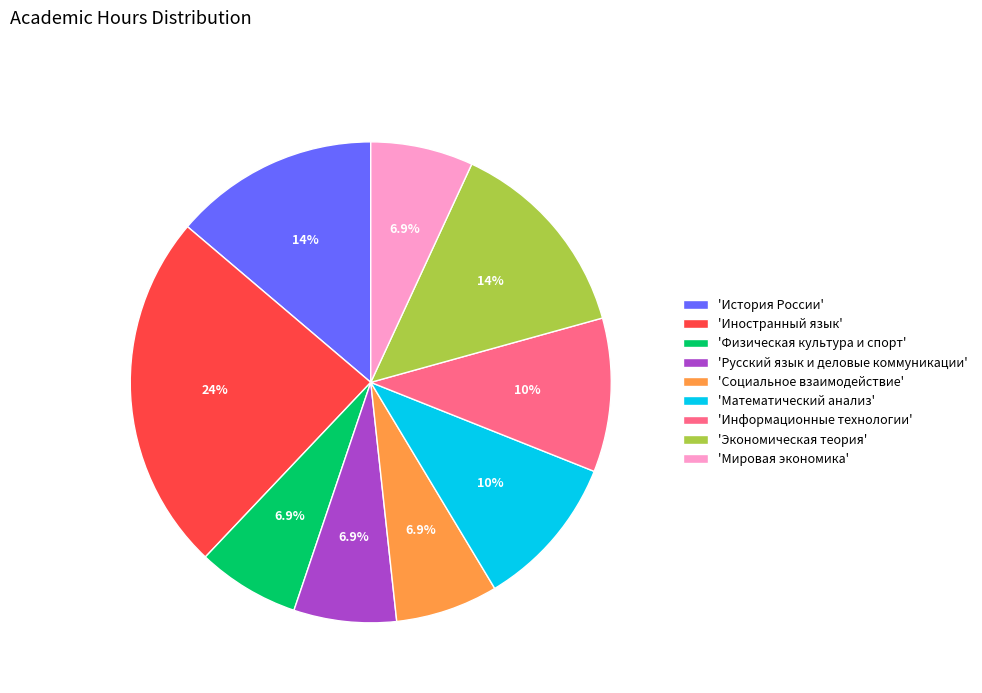

What is the ratio of the value at 'Физическая культура и спорт' to the value at 'Экономическая теория'?

0.5